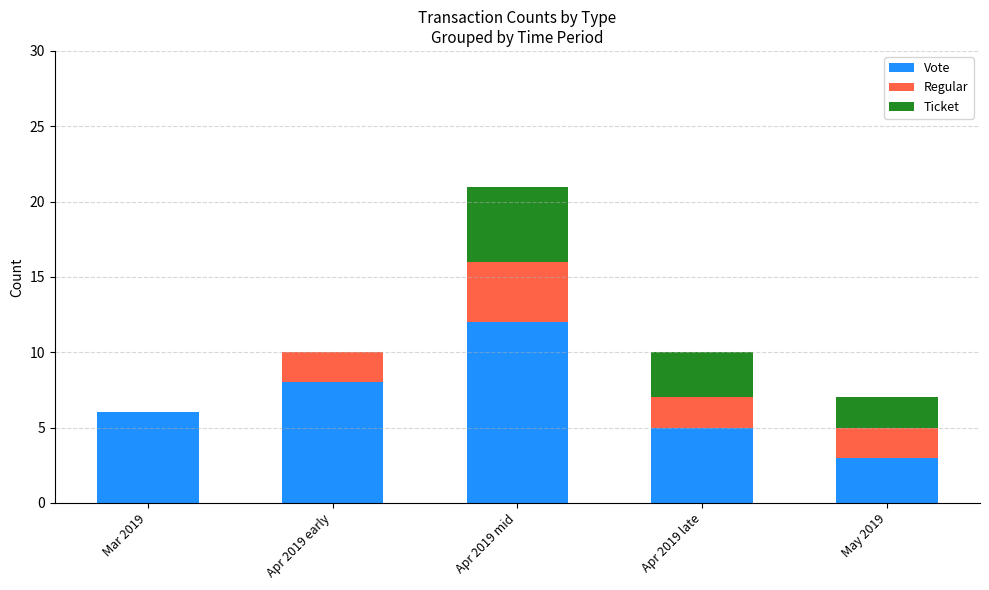

What is the total value across all series at Apr 2019 late?

10